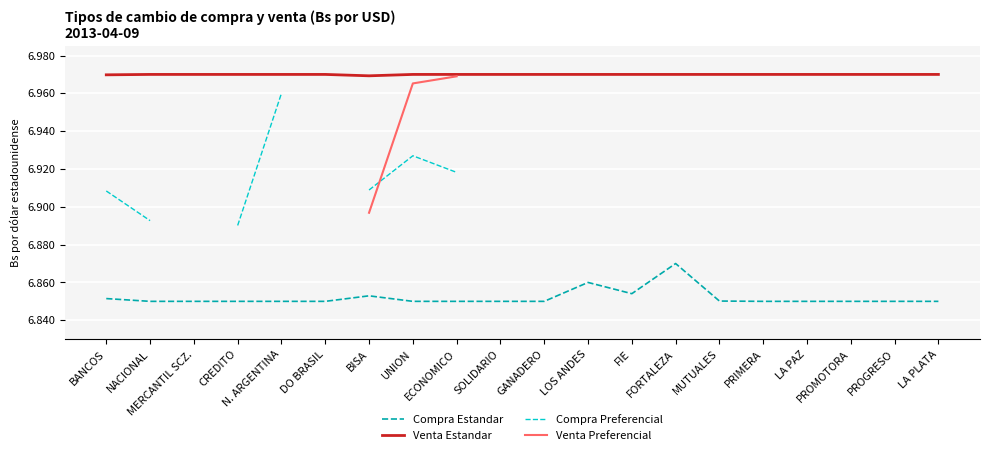

True or false: Venta Preferencial and Compra Estandar cross at least once.

False